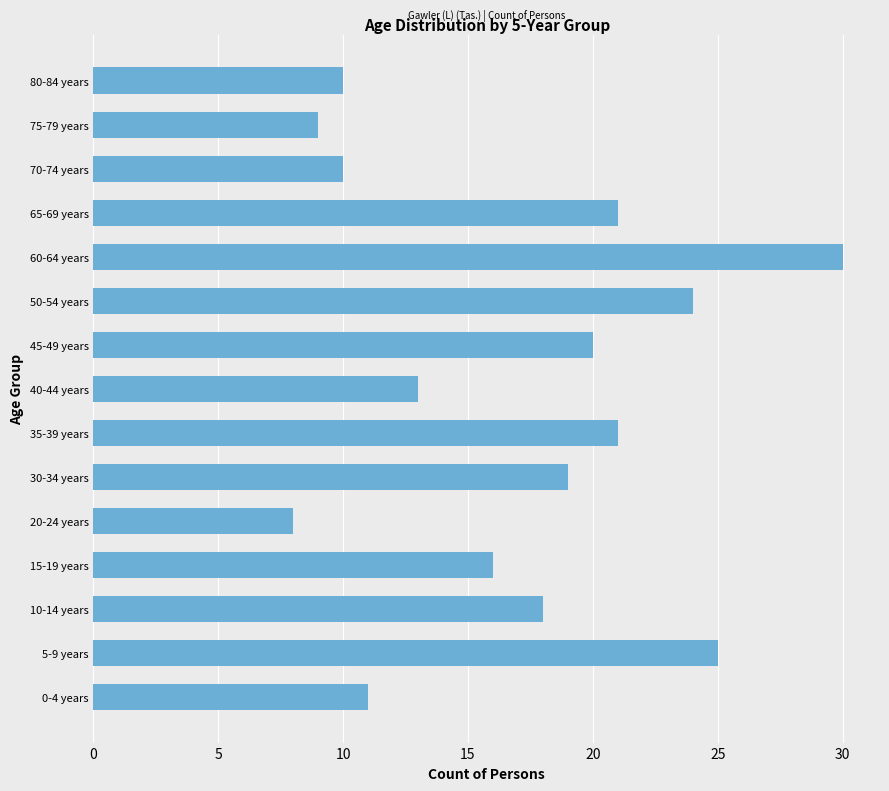

The value at 15-19 years is 7. True or false?

False